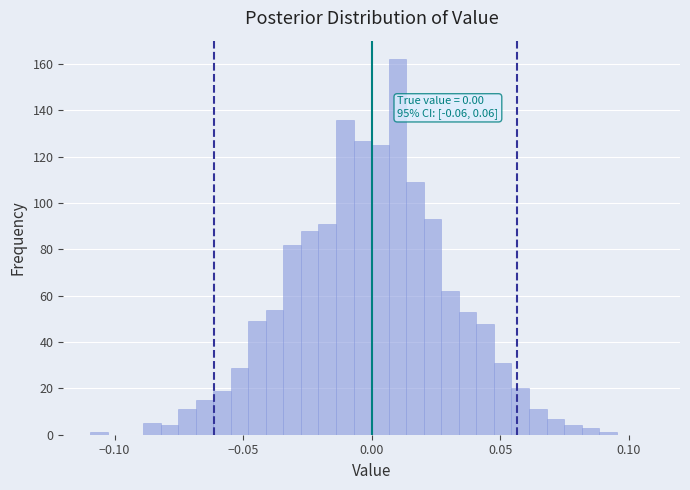

Around what value on the x-axis is the tallest bar? Give the approximate position of its centre, as read against the axis.

0.010